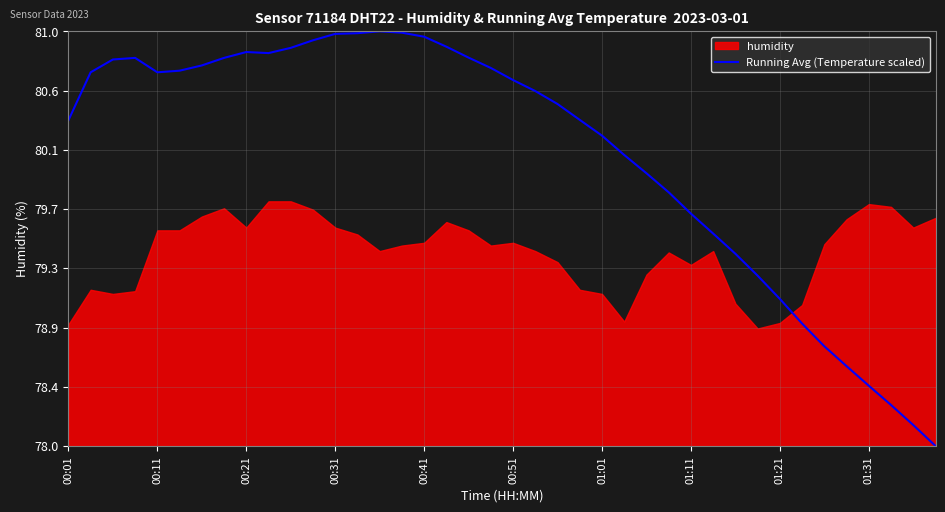

Does the chart have visible grid lines?

Yes